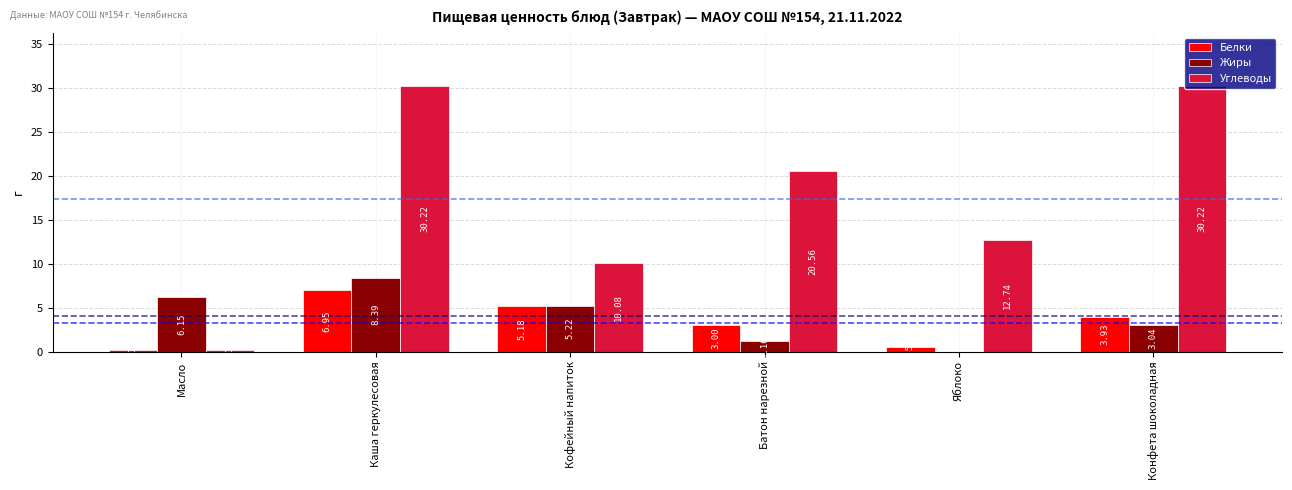

Is it true that Белки equals 11.8 at Каша геркулесовая?

False